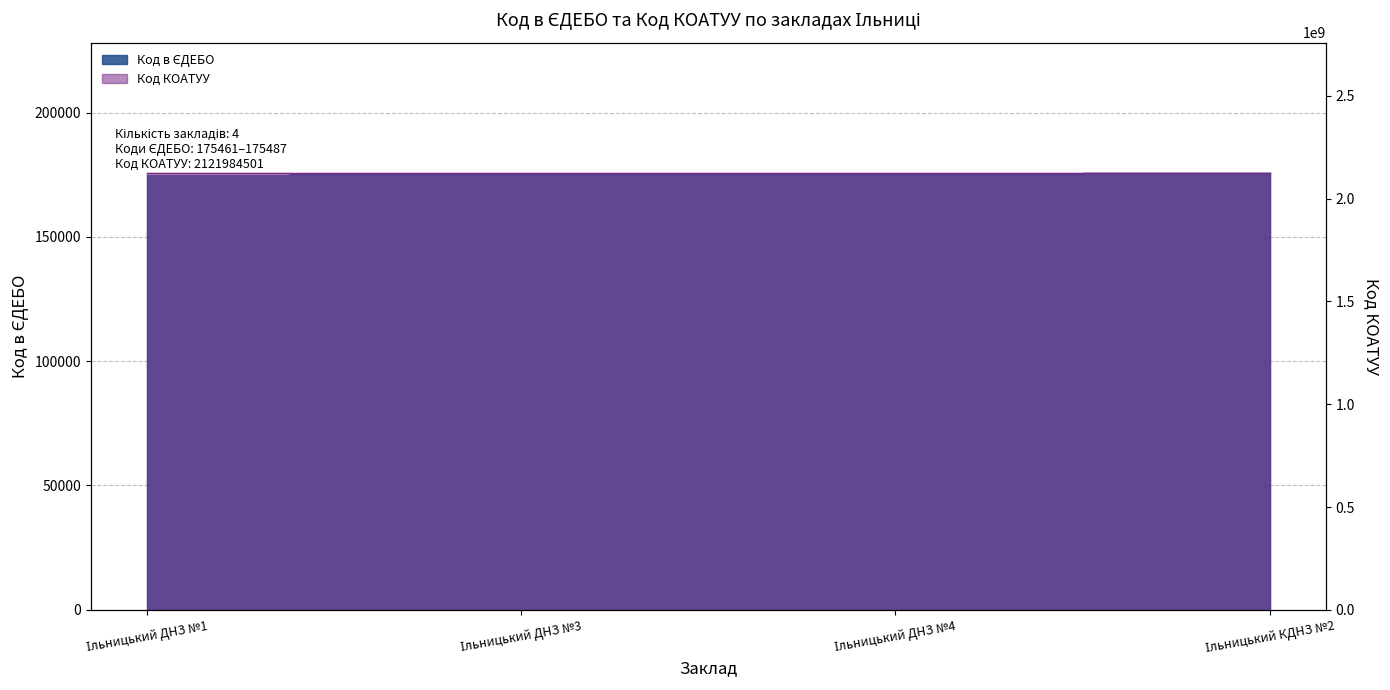

Between Ільницький ДНЗ №4 and Ільницький КДНЗ №2, which is larger?

Ільницький КДНЗ №2